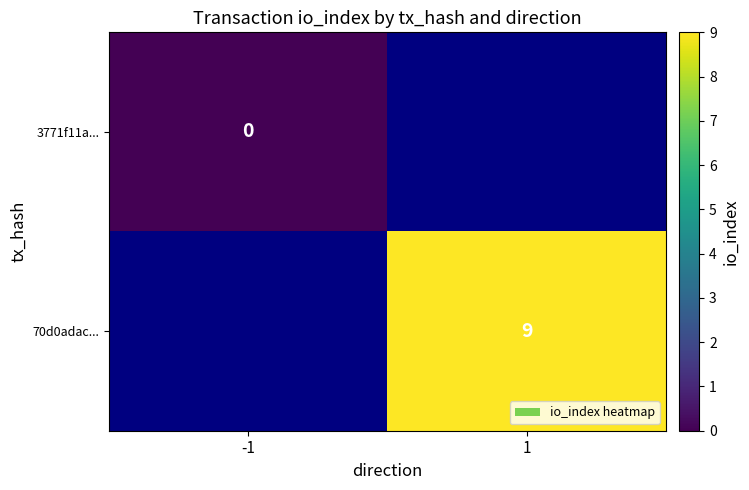

The value of 70d0adac... at 1 is 5. True or false?

False